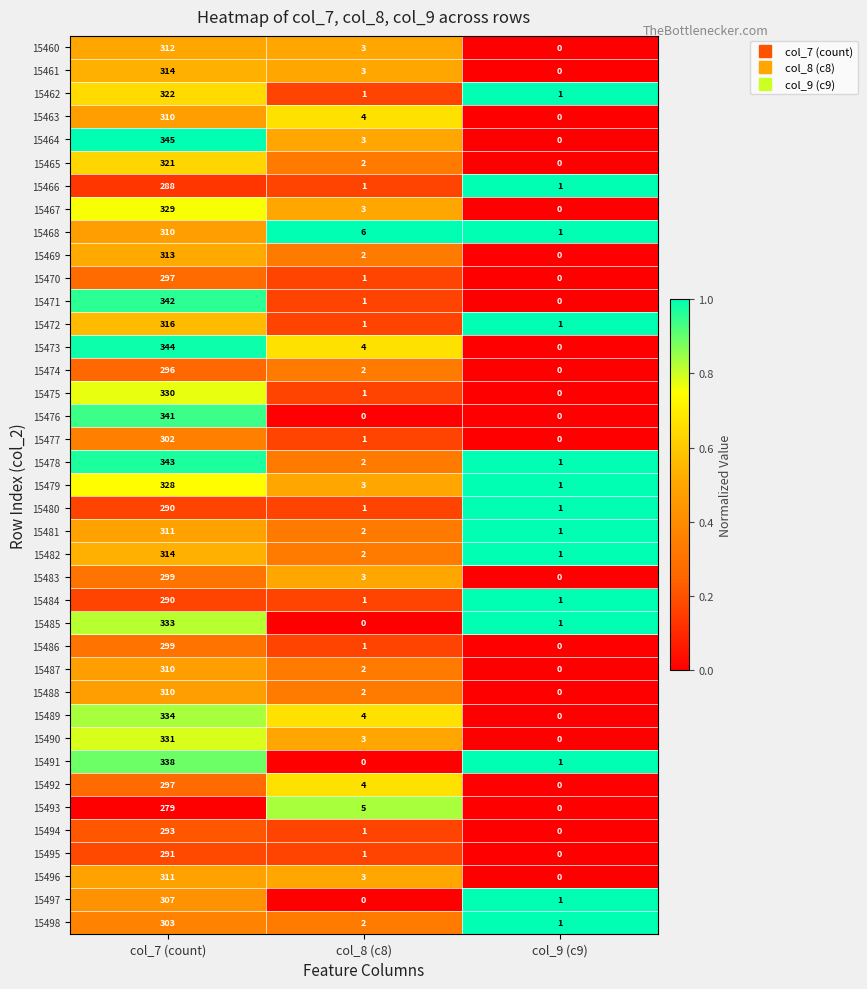

At which category is the sum across all series the highest?

col_7 (count)